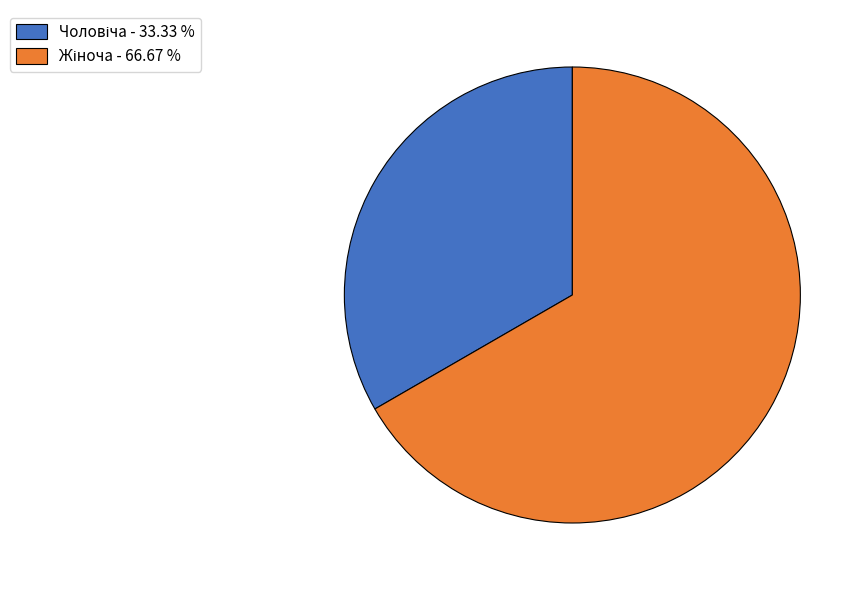

Does any single category account for the majority?

Yes